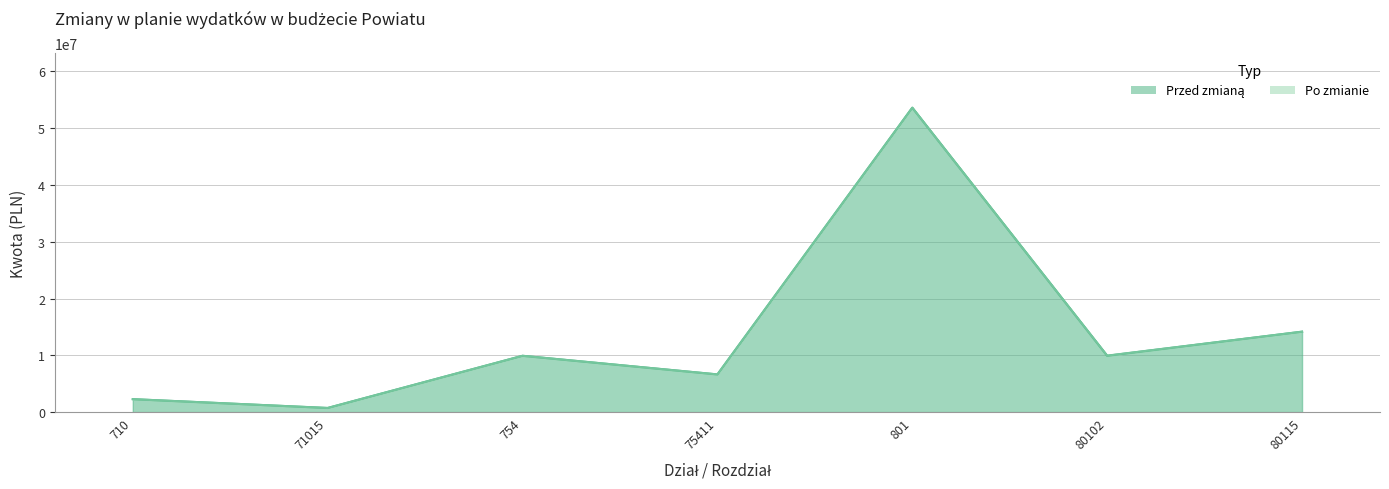

List the labels in order of Przed zmianą value, largest first.

801, 80115, 80102, 754, 75411, 710, 71015